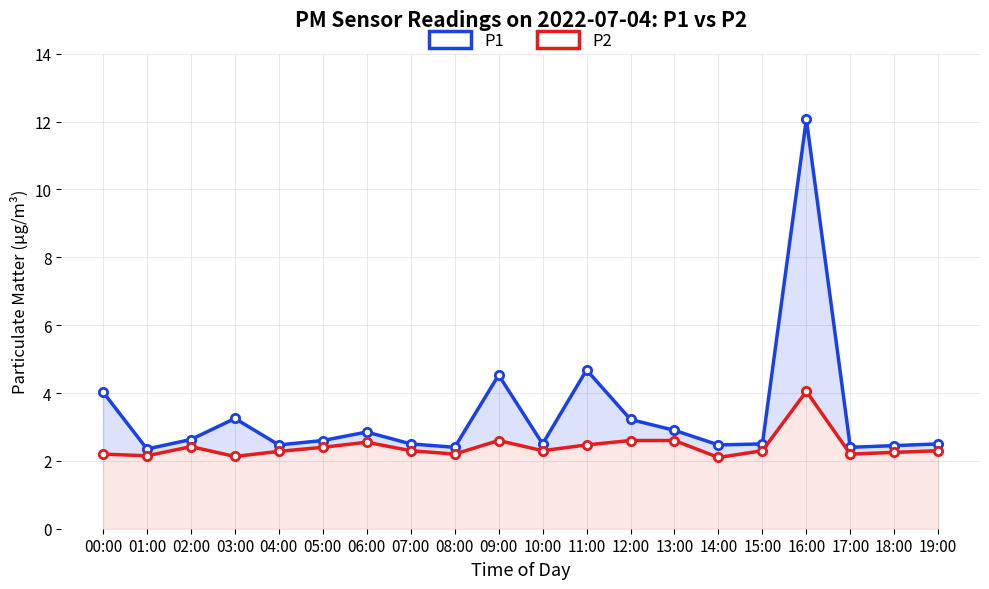

Rank the series by their maximum value, from lowest to highest.

P2, P1